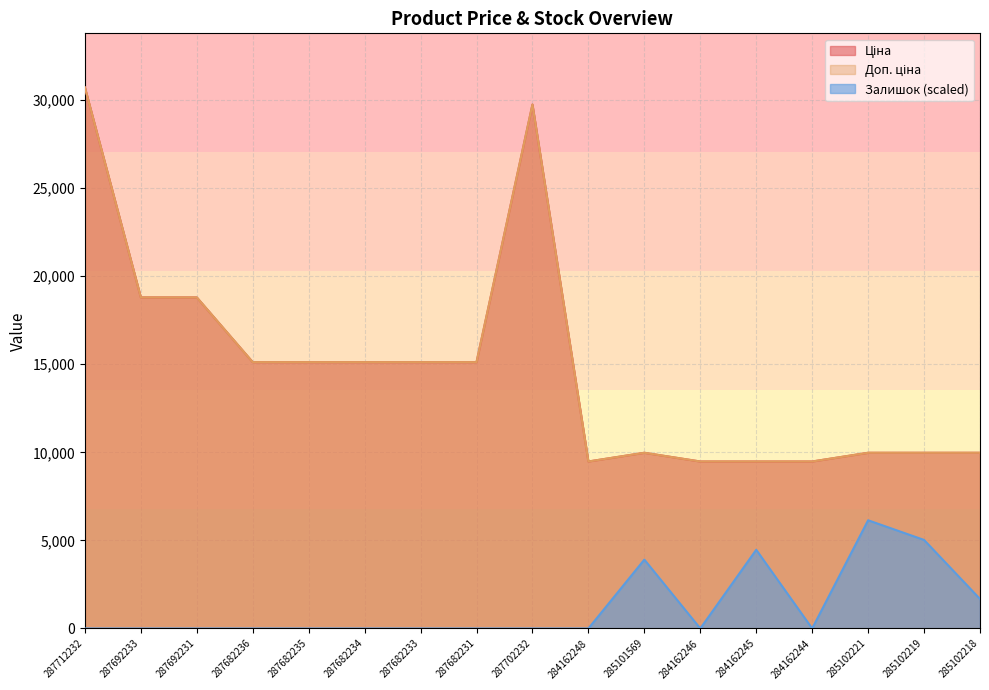

What is the label of the 3rd point from the right?

285102221